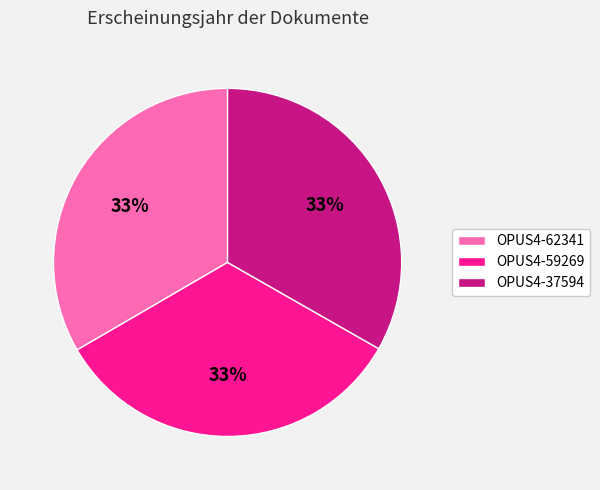

To the nearest percent, what is the combined percentage of OPUS4-37594 and OPUS4-59269?

67%